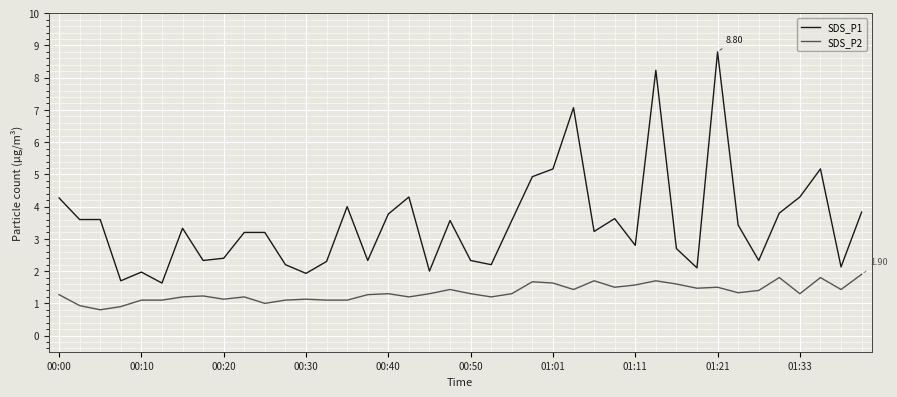

Does the chart have visible grid lines?

Yes